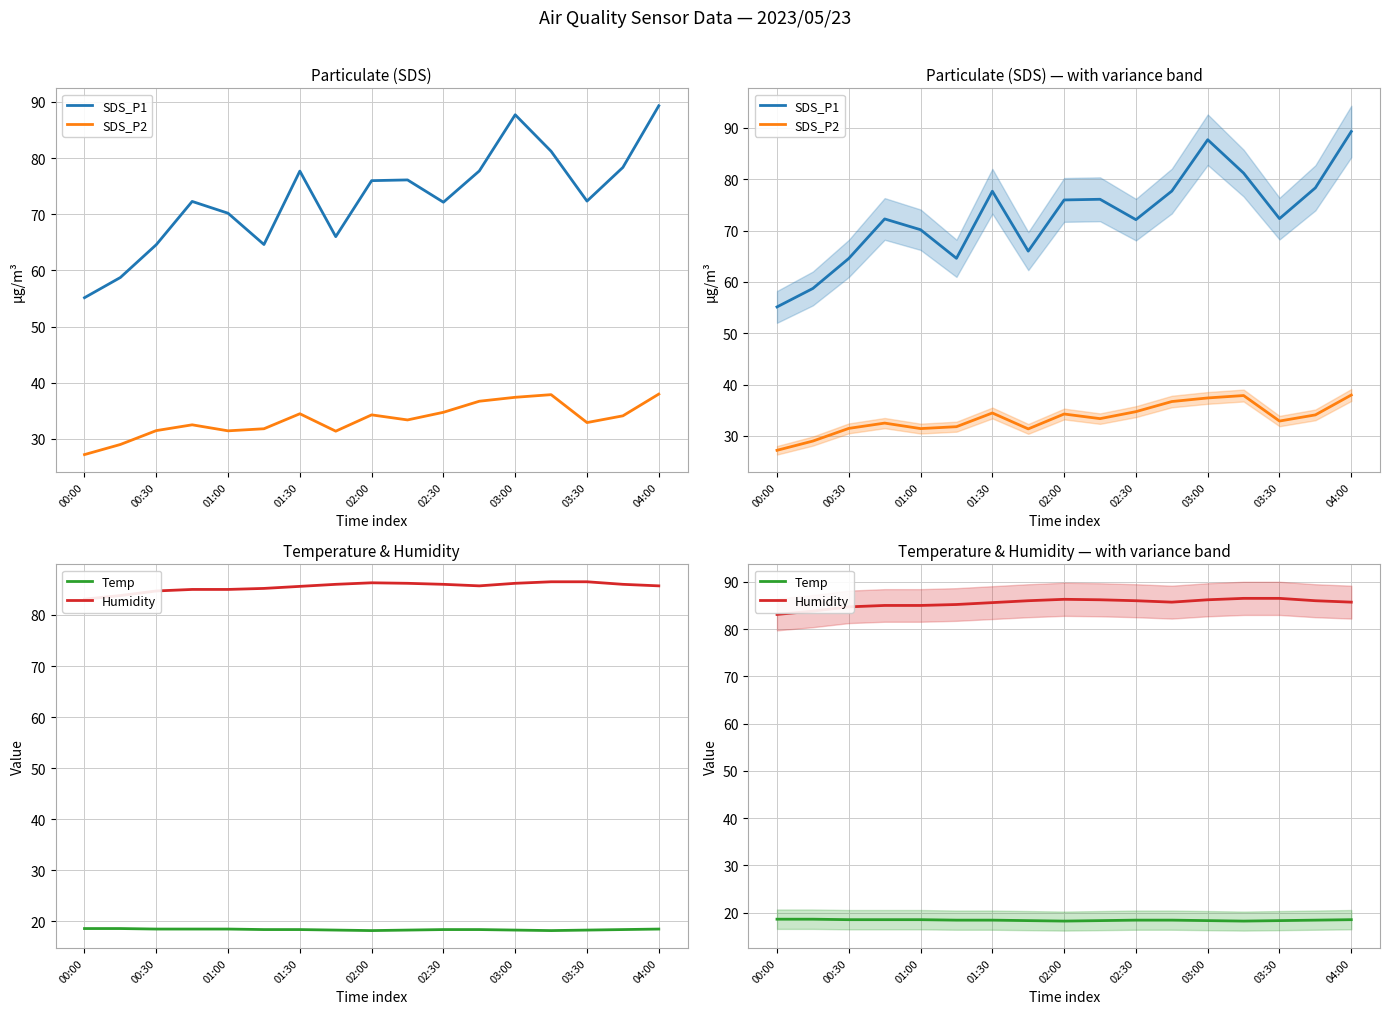

What is the difference between the maximum and second lowest values in the Humidity series?

2.7